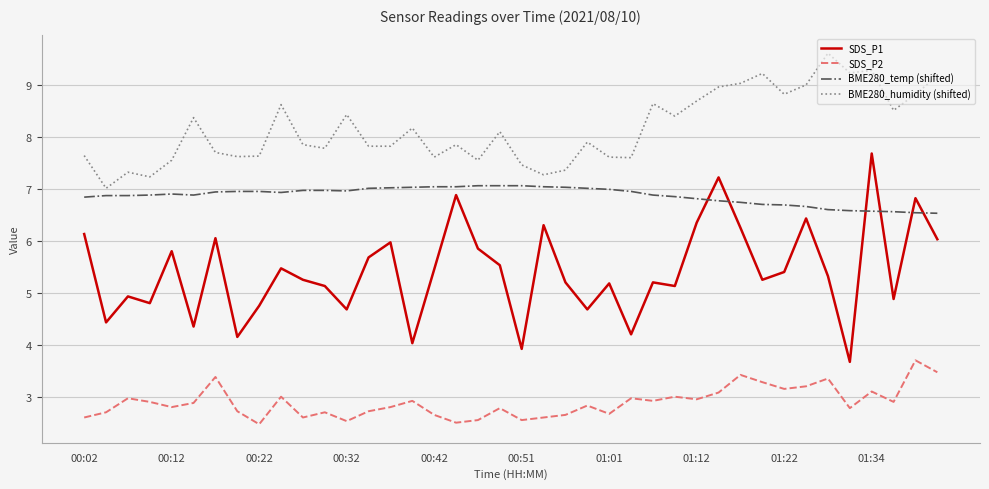

Does the chart have visible grid lines?

Yes